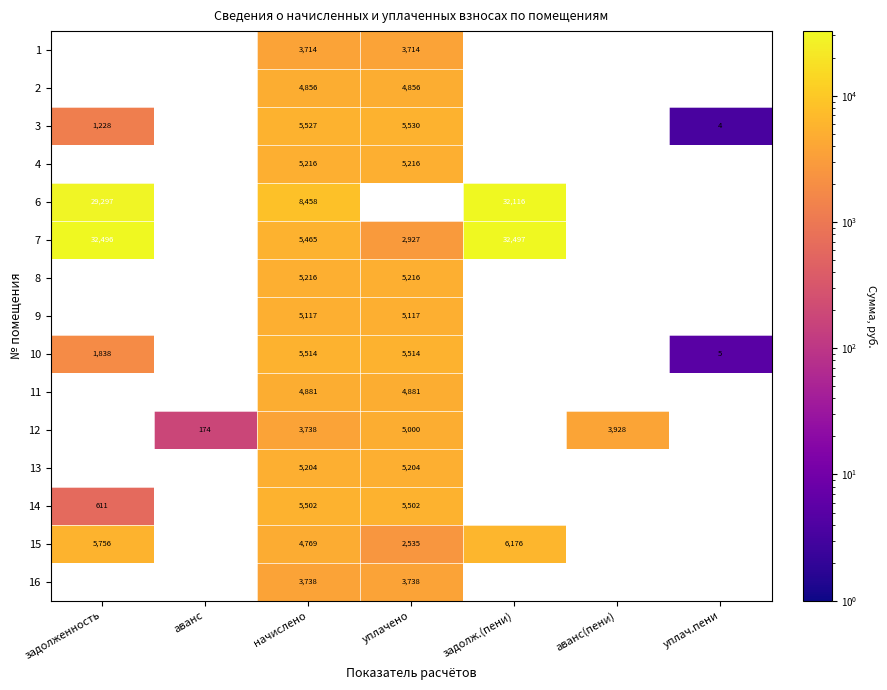

Rank the series at уплачено from lowest to highest value.

15, 7, 1, 16, 2, 11, 12, 9, 4, 3, 6, 13, 8, 14, 10